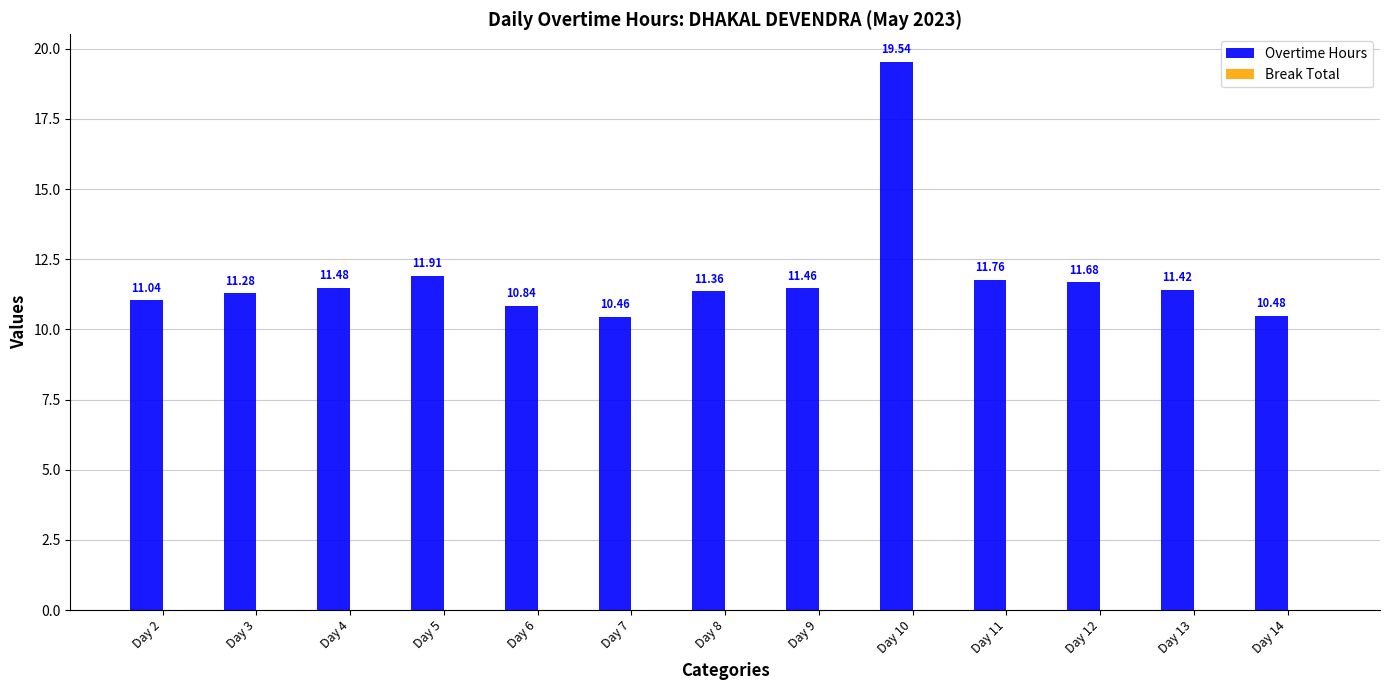

What is the change in value from Day 6 to Day 8?

+0.5